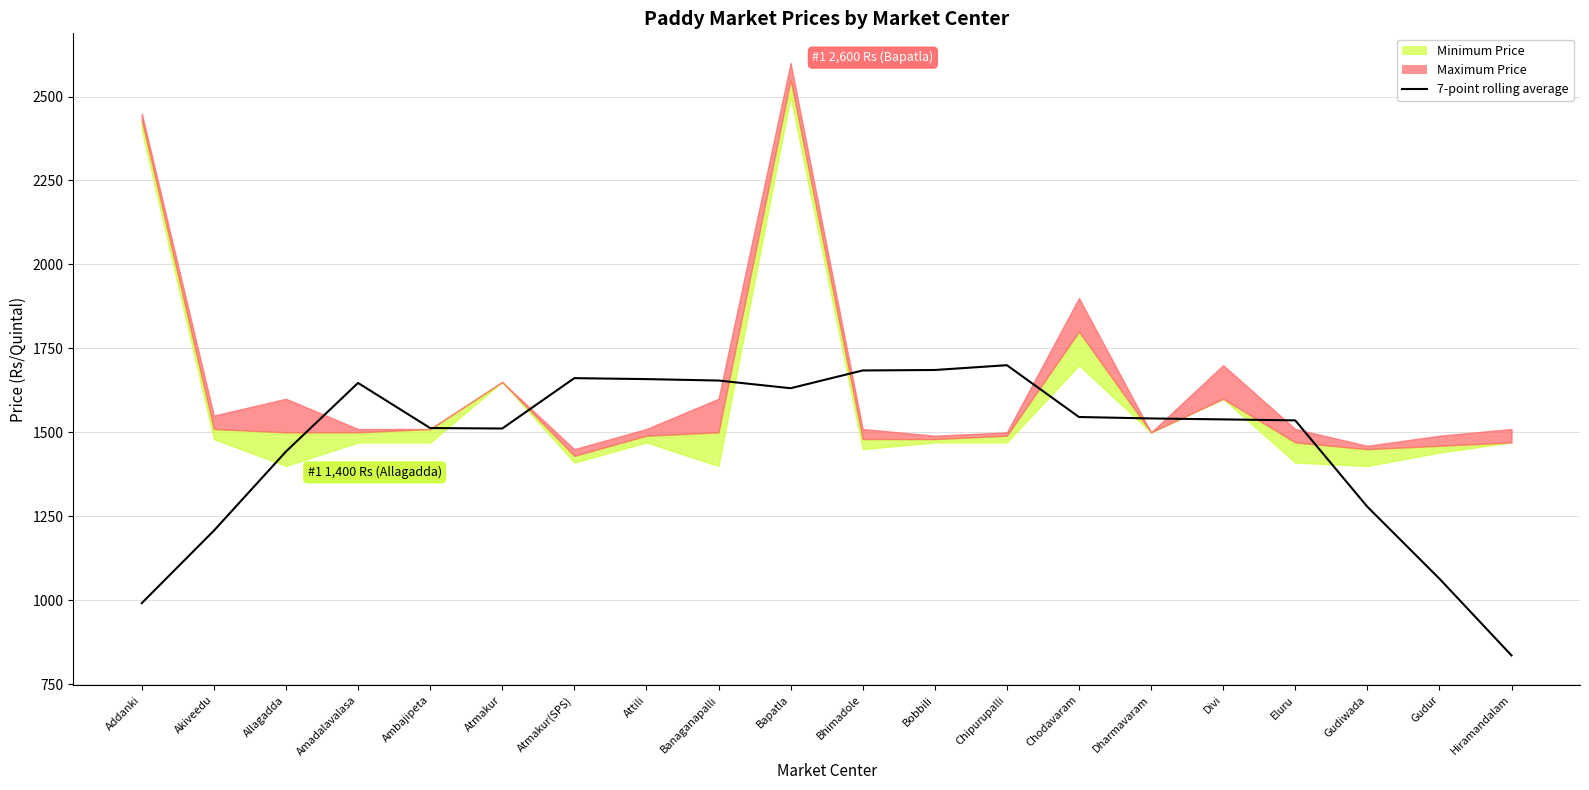

List the labels in order of value, smallest first.

Hiramandalam, Addanki, Gudur, Akiveedu, Gudiwada, Allagadda, Atmakur, Ambajipeta, Eluru, Divi, Dharmavaram, Chodavaram, Bapatla, Amadalavalasa, Banaganapalli, Attili, Atmakur(SPS), Bhimadole, Bobbili, Chipurupalli